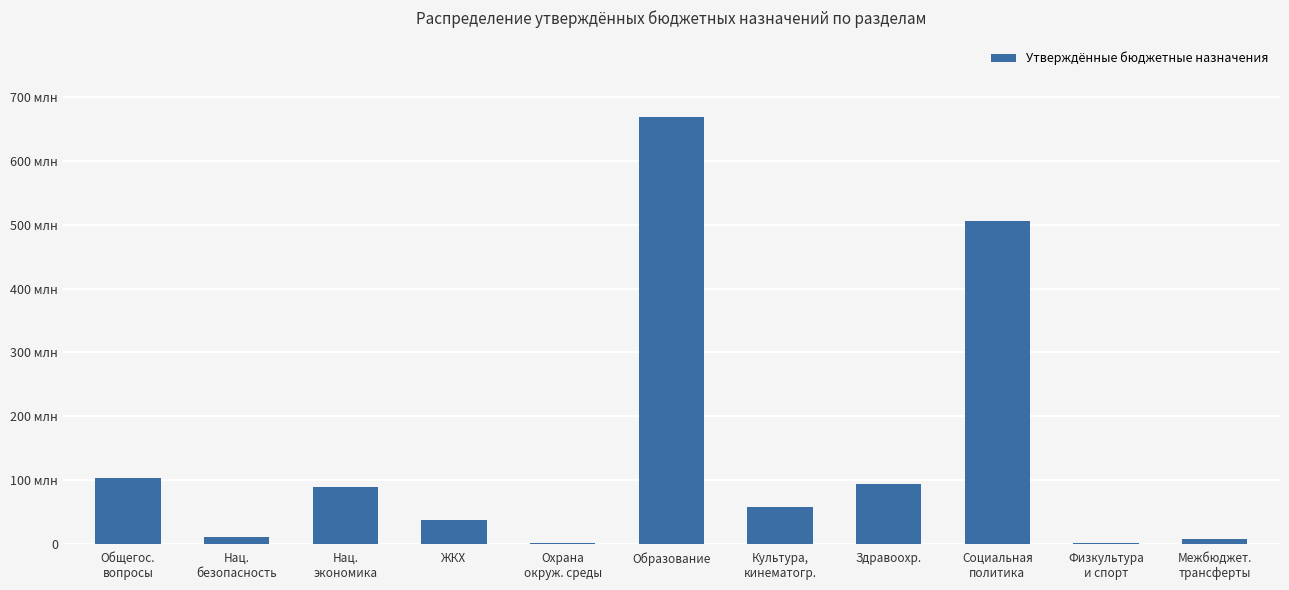

The value at Нац.
безопасность is 5954839. True or false?

False